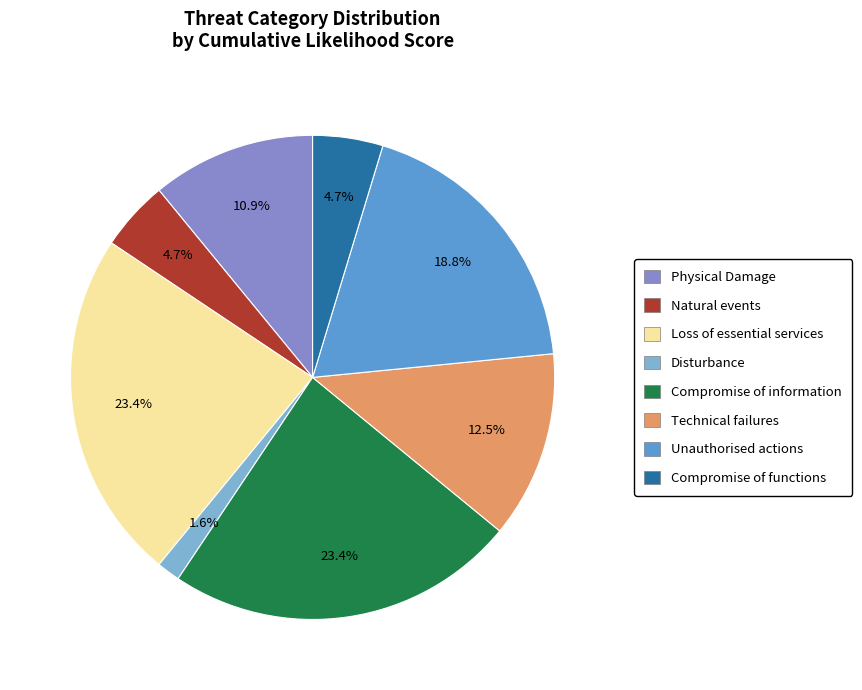

What is the total percentage of Compromise of functions and Compromise of information?

28.1%